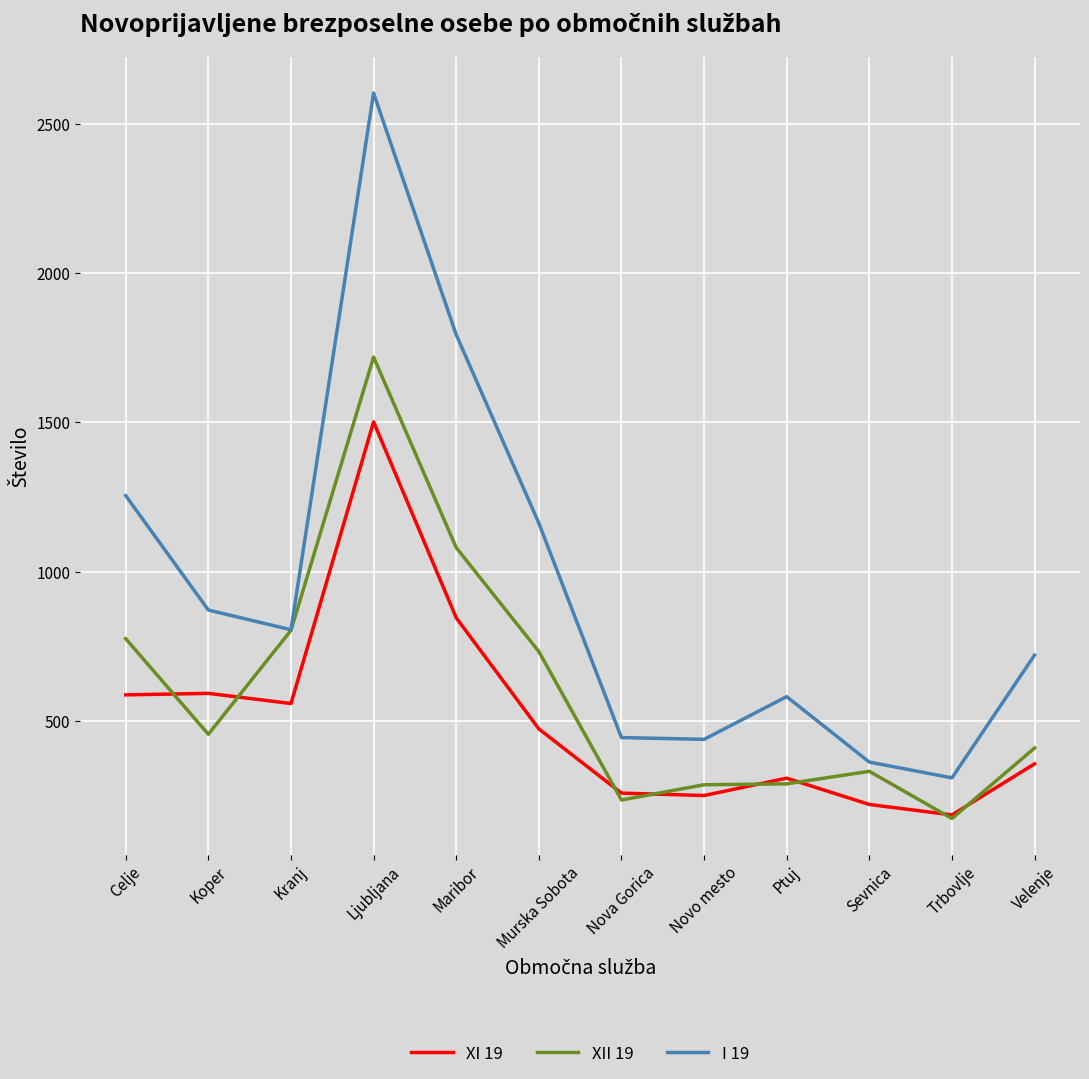

Where is I 19 nearest to the value 1456?

Celje